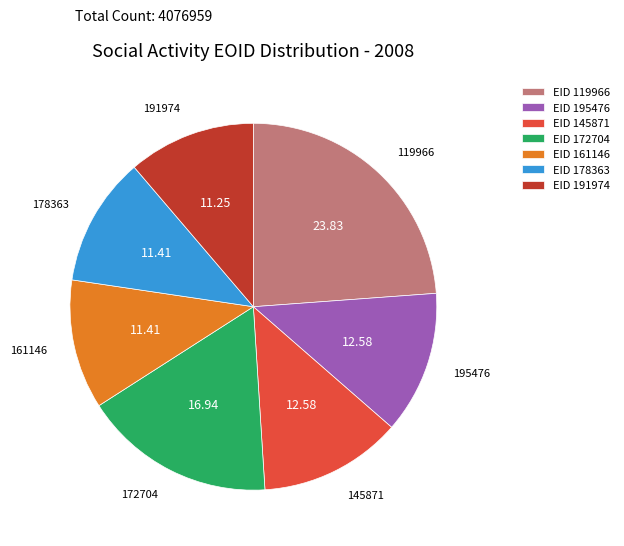

Is the sum of EID 172704 and EID 195476 greater than half?

No